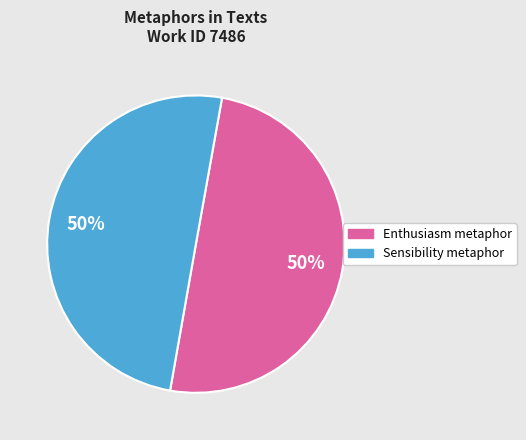

Is the sum of Enthusiasm metaphor and Sensibility metaphor greater than half?

Yes